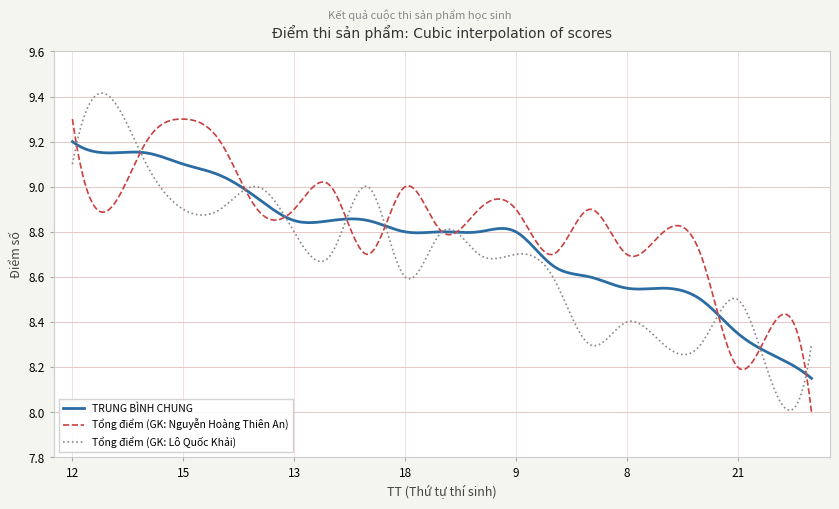

Rank the series by their average value, from highest to lowest.

Tổng điểm (GK: Nguyễn Hoàng Thiên An), TRUNG BÌNH CHUNG, Tổng điểm (GK: Lô Quốc Khải)